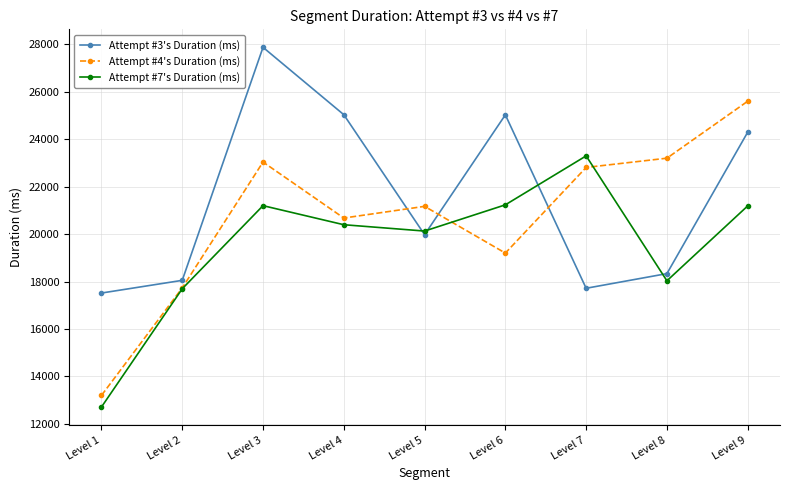

What is the highest value of the Attempt #7's Duration (ms) series?

23300